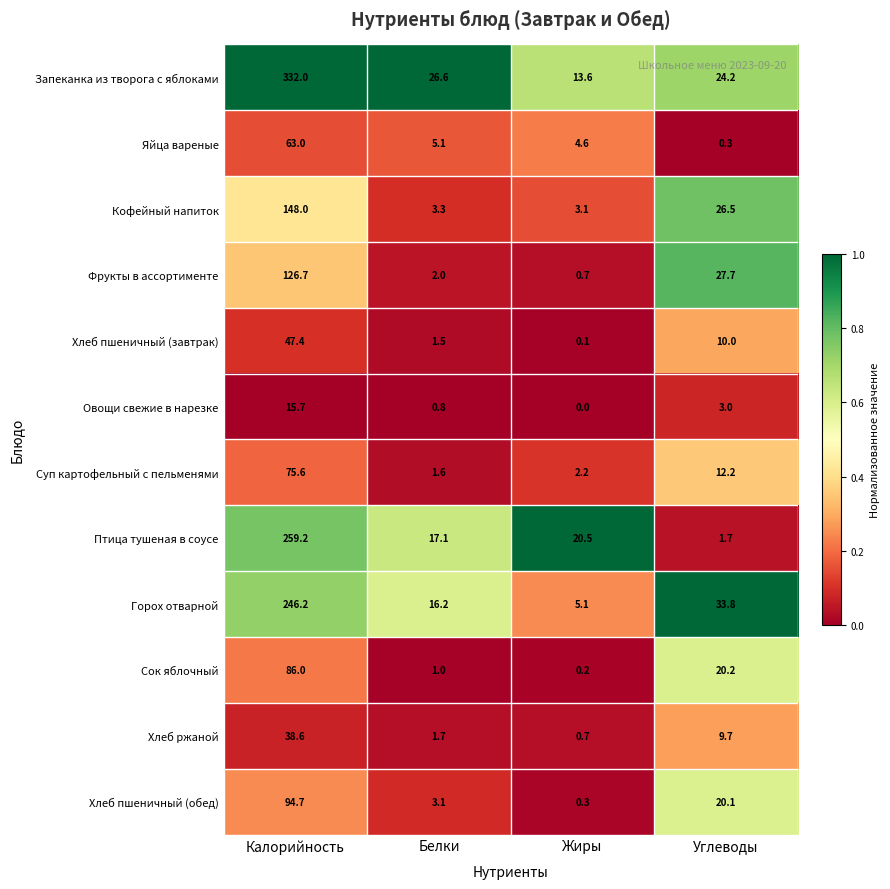

How many distinct data groups are displayed?

12